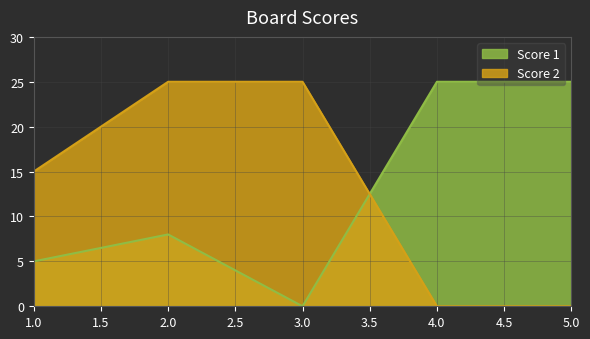

How many lines are shown in the chart?

2